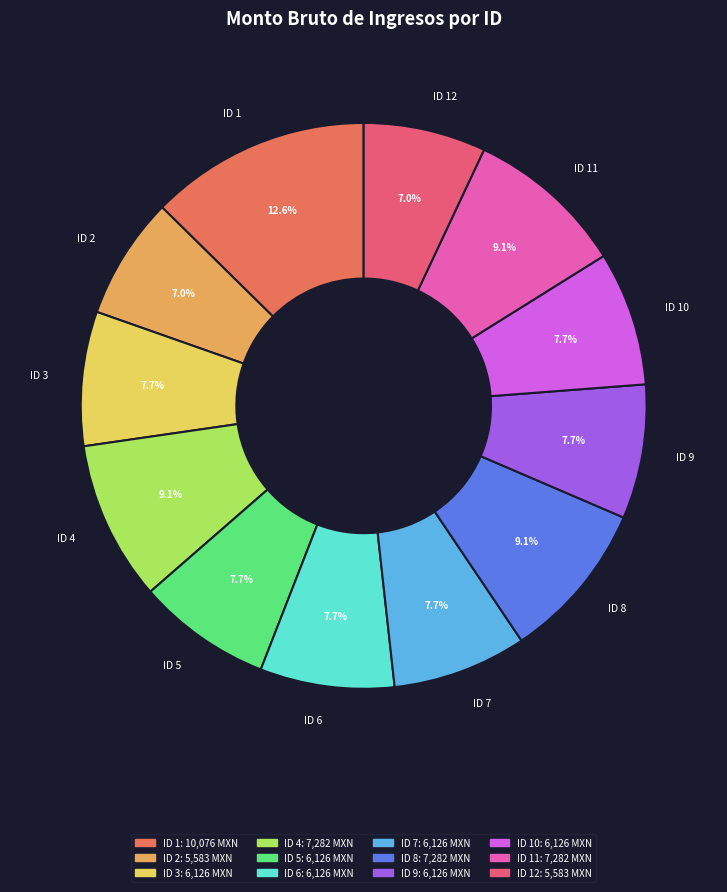

True or false: ID 1 accounts for 2% of the total.

False